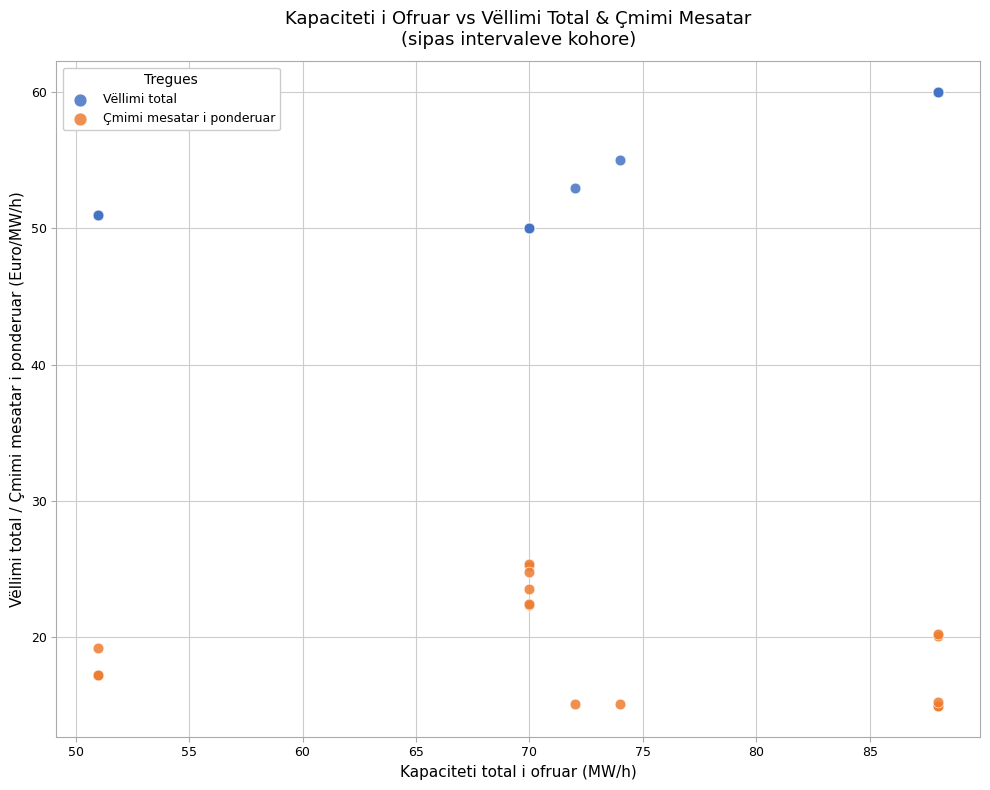

Which series reaches the maximum Y coordinate?

Vëllimi total